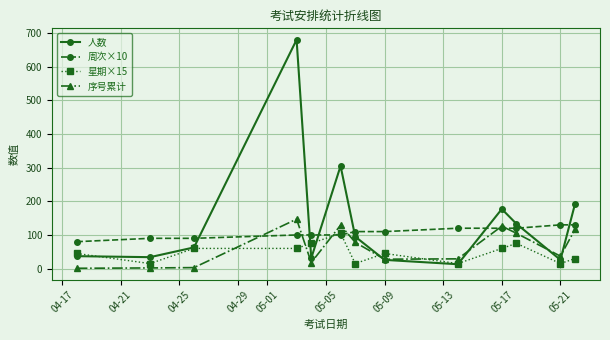

Which series has the largest total across all categories?

人数